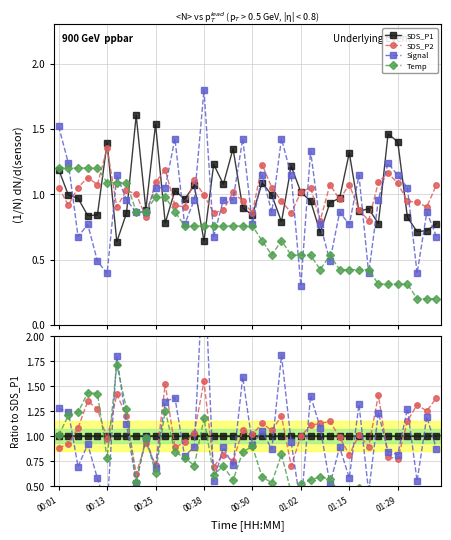

What are all the series names shown in the legend?

SDS_P1, SDS_P2, Signal, Temp